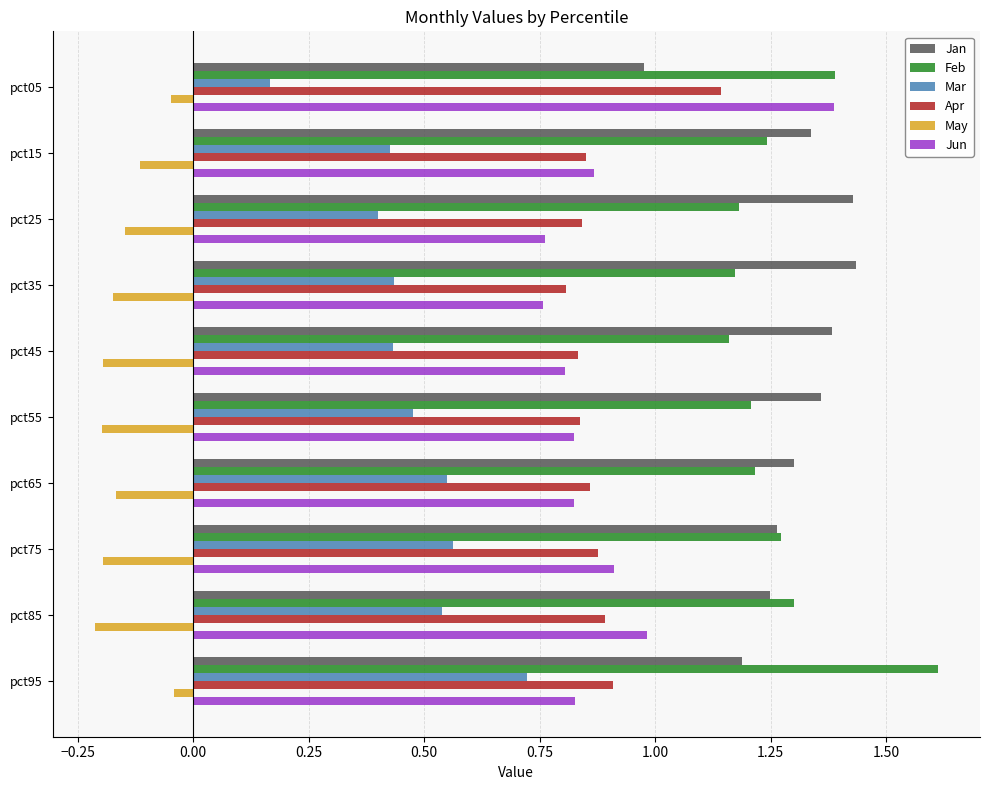

What is the difference between the second highest and second lowest values in the May series?

0.1